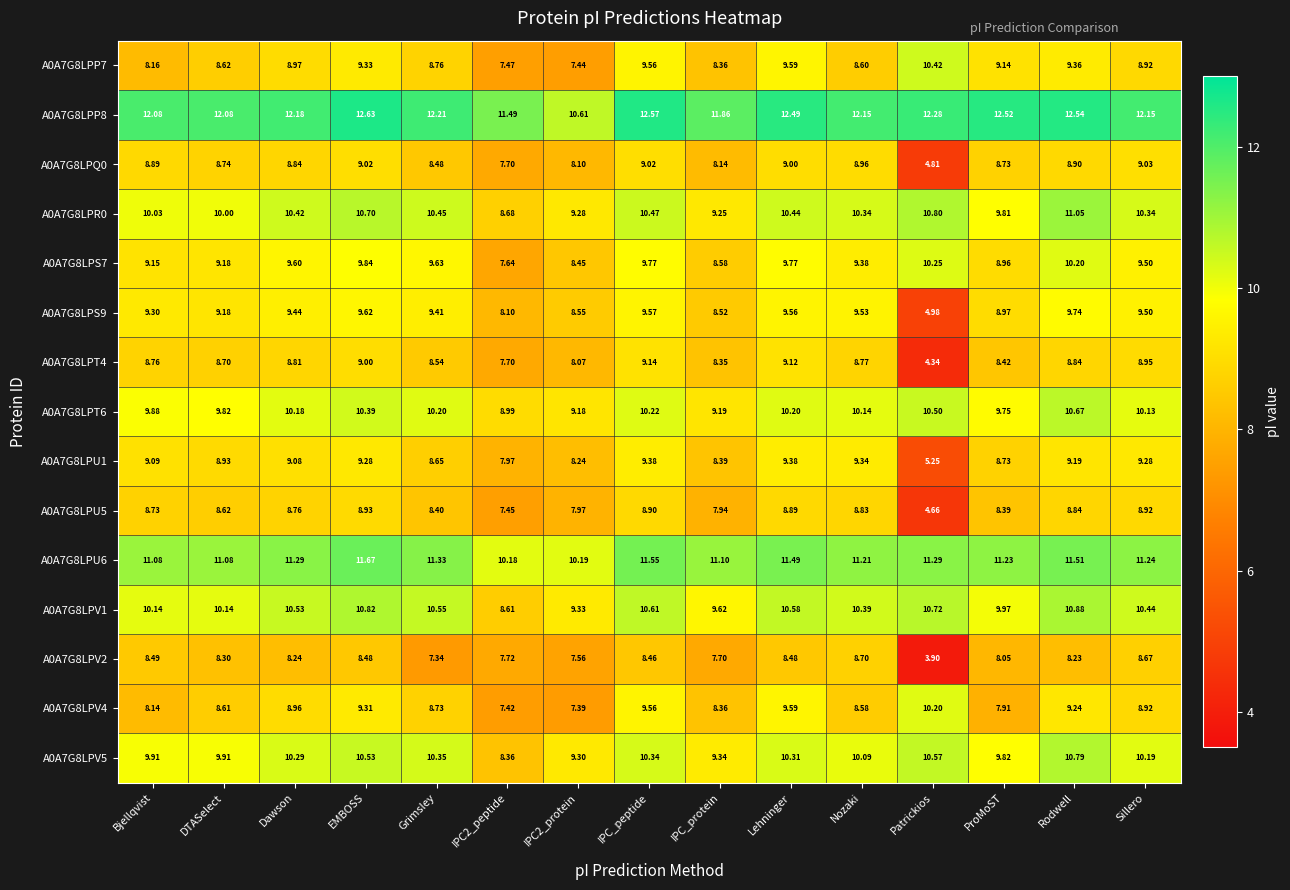

Which category has the highest value across all series?

EMBOSS